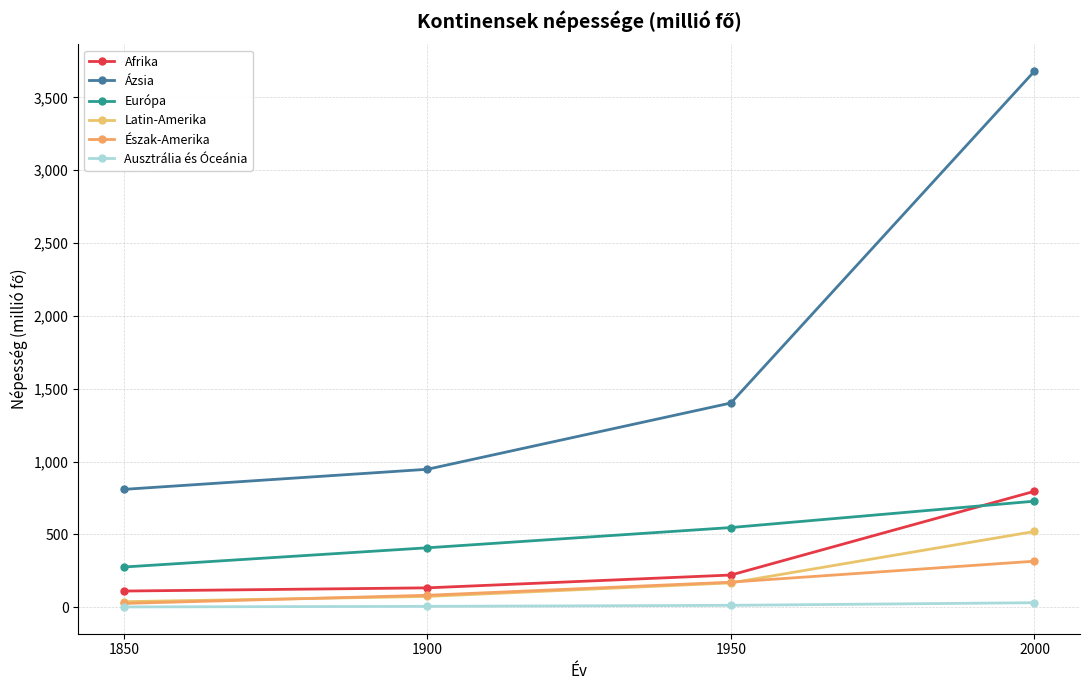

True or false: Európa has more than 2 points higher than both neighbors.

False